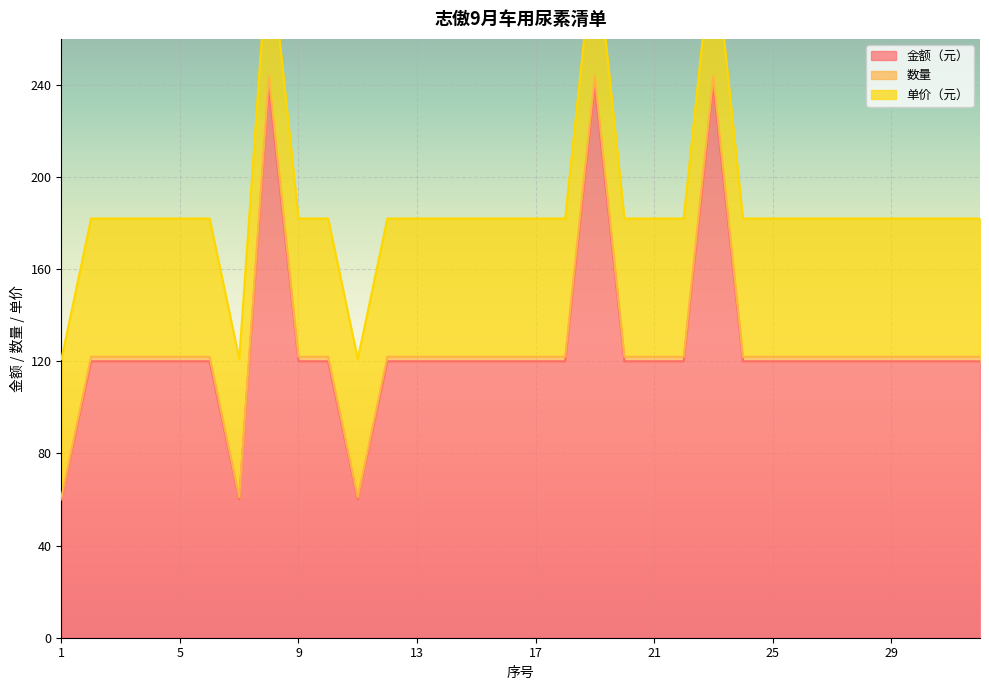

True or false: 金额（元） and 数量 cross at least once.

False